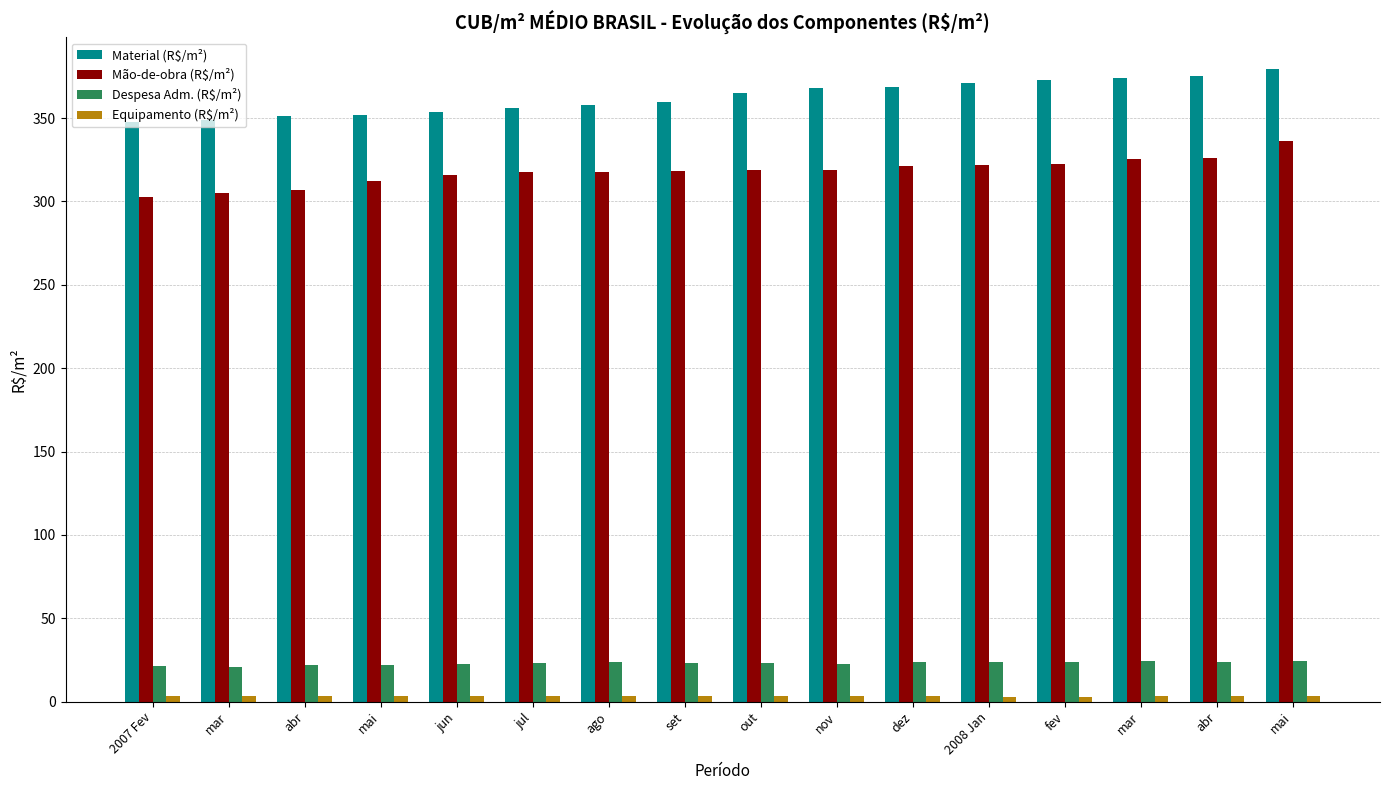

Count the number of categories in the chart.

16